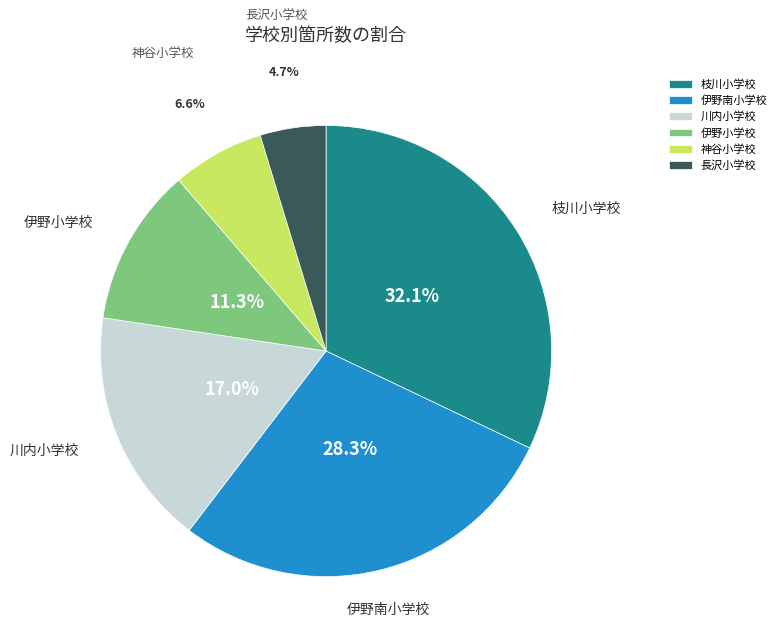

The 神谷小学校 slice represents 1% of the pie. True or false?

False